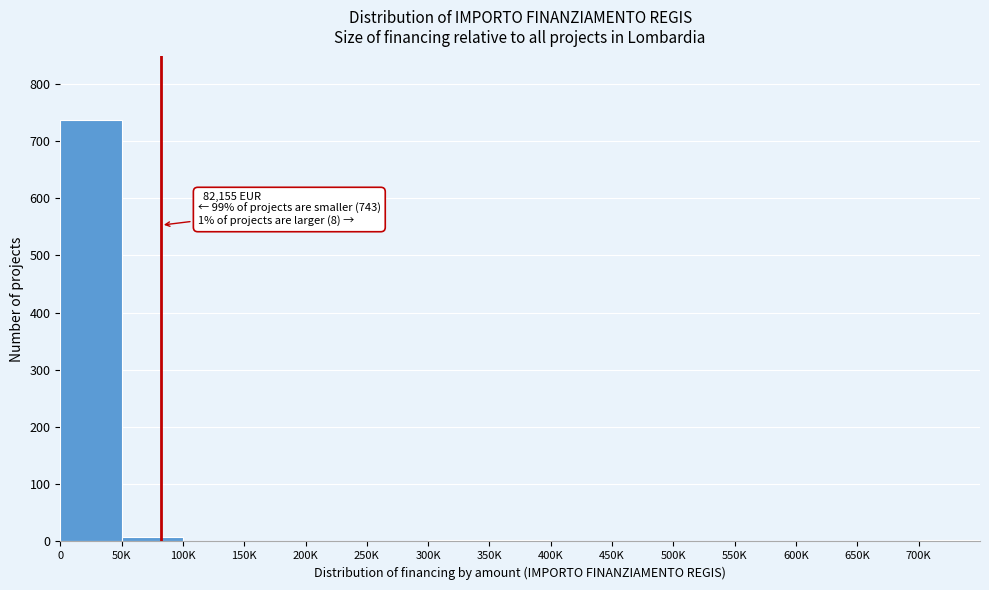

What is the sum of all values?

751